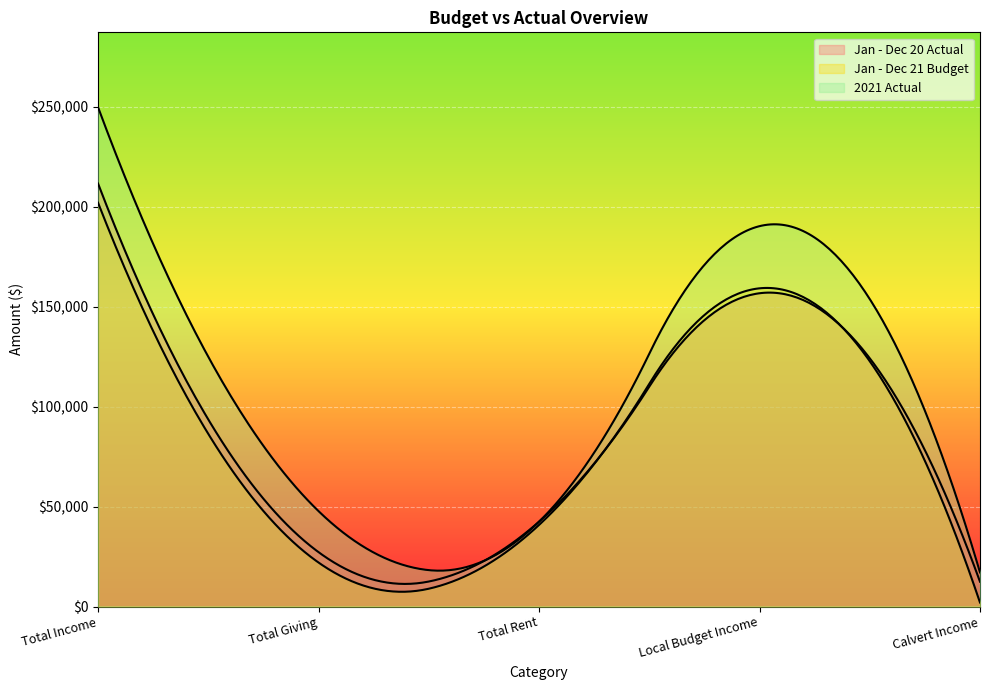

What is the value of the 2021 Actual point at the 4th from the left?

190297.6